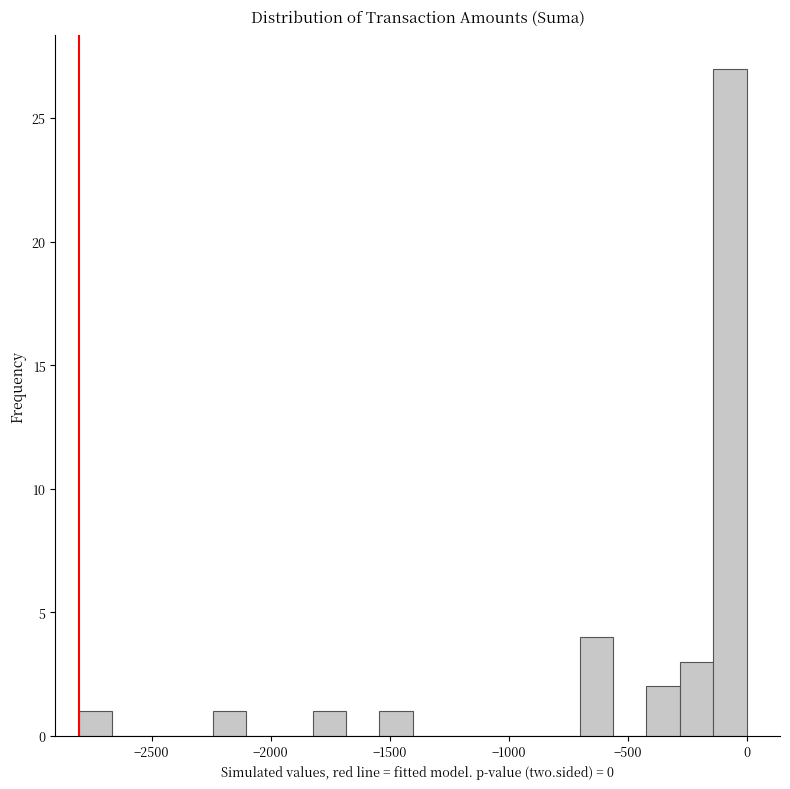

Read against the x-axis, roughly where is the centre of the tallest bar?

-50